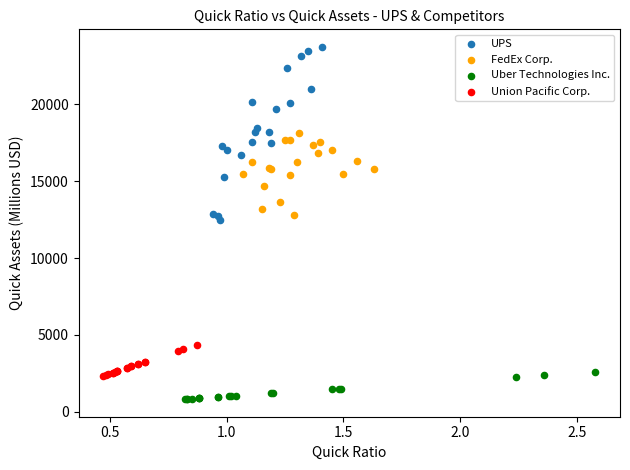

Which series contains the lowest Y value?

Uber Technologies Inc.